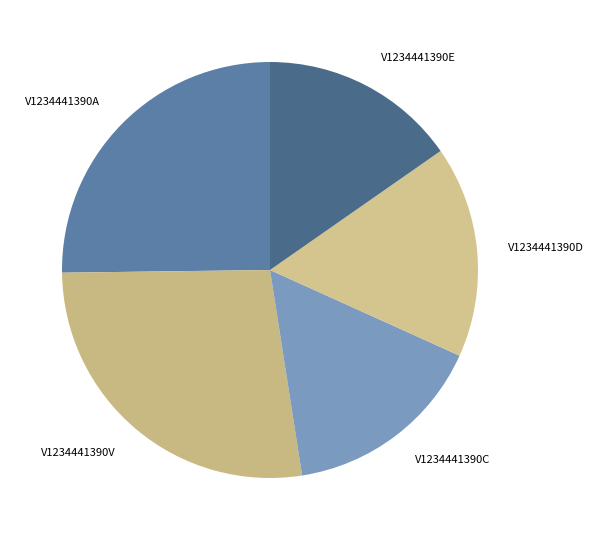

What is the largest slice in the pie chart?

V1234441390V